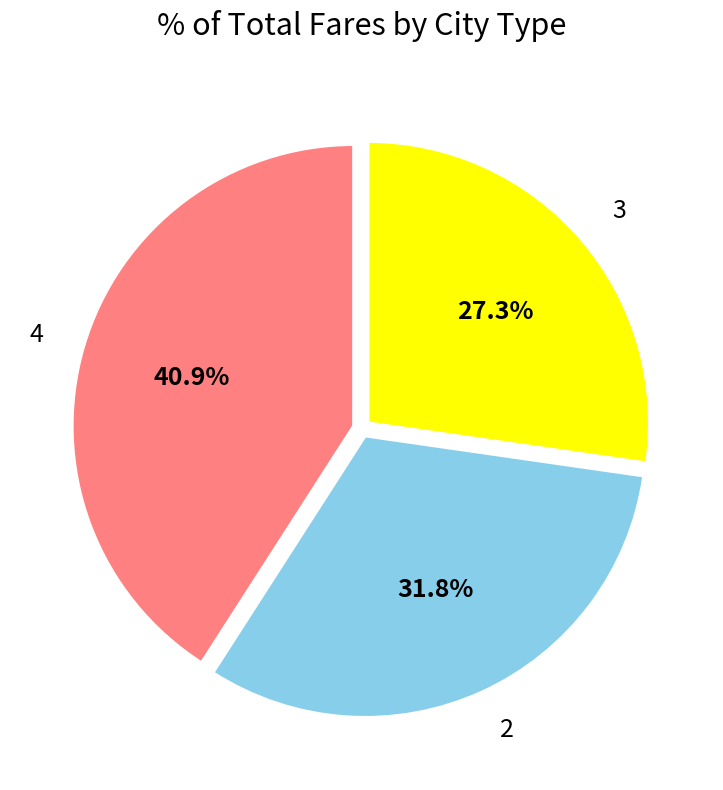

To the nearest percent, what is the difference between the largest and smallest slice percentages?

14%